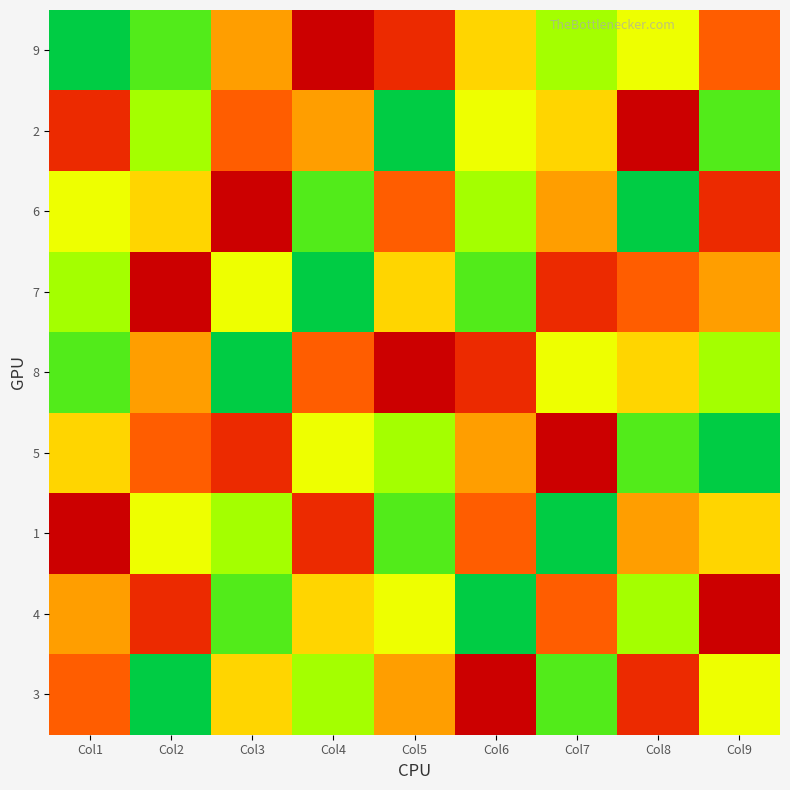

Between Col6 and Col2, which is larger?

Col2